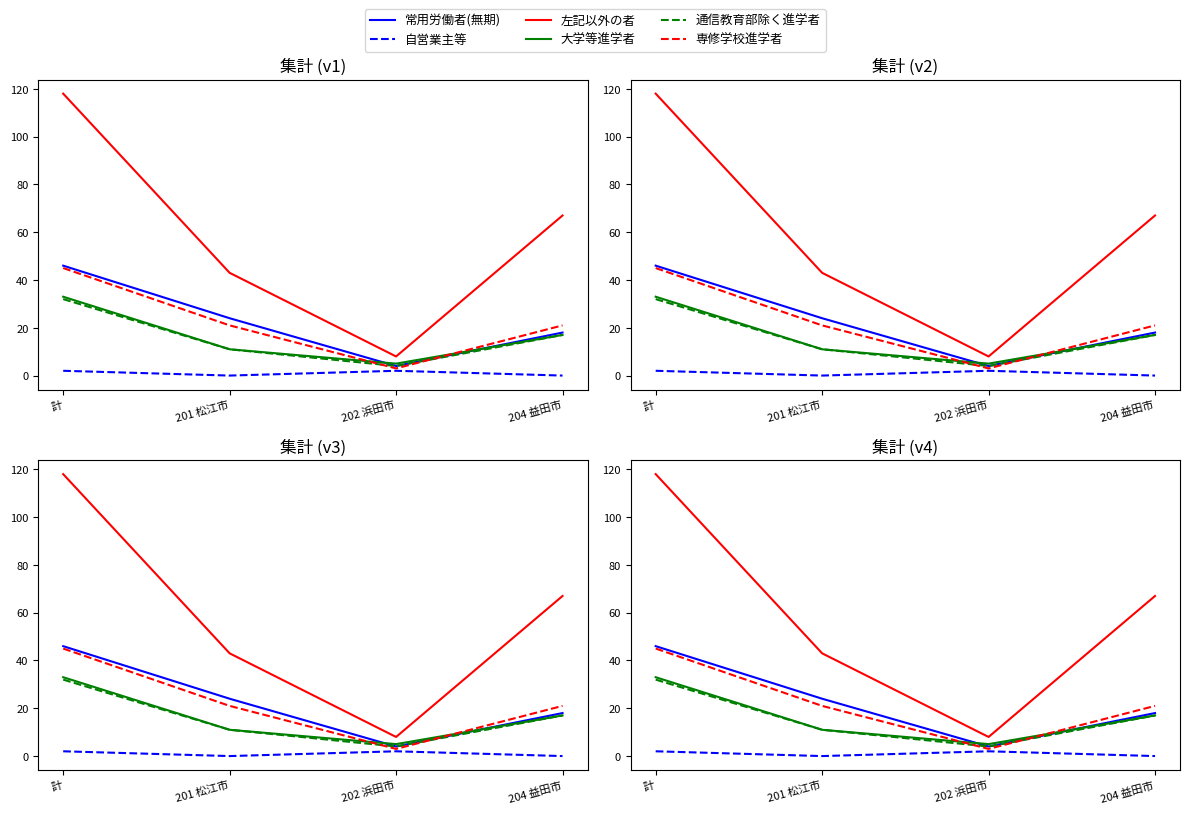

What is the highest value of the 通信教育部除く進学者 series?

32